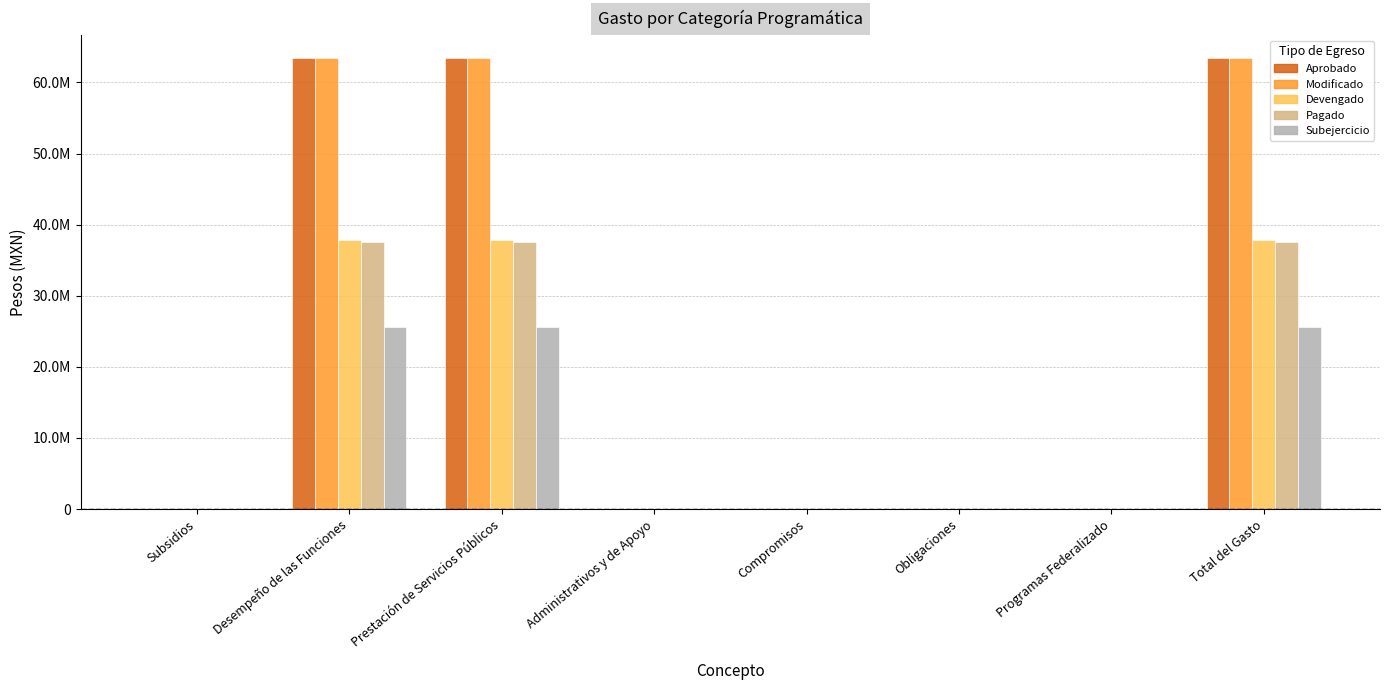

Are the bars grouped side by side (vs. stacked)?

Yes